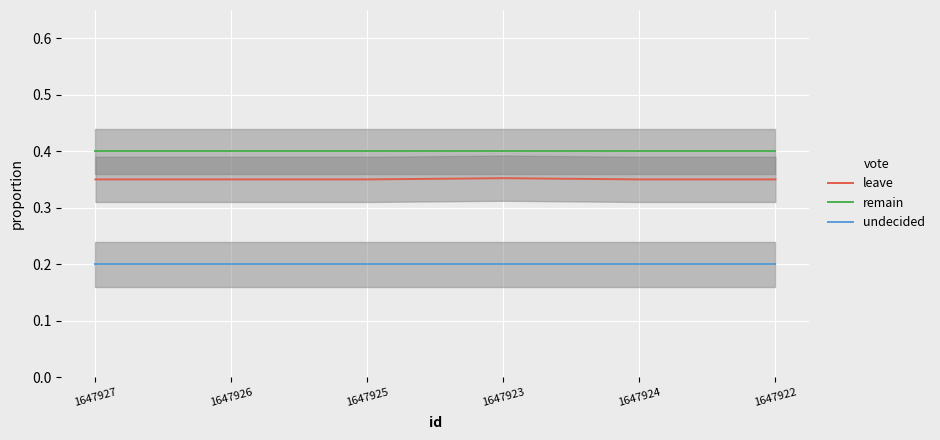

What is the label of the 4th point from the left?

1647923